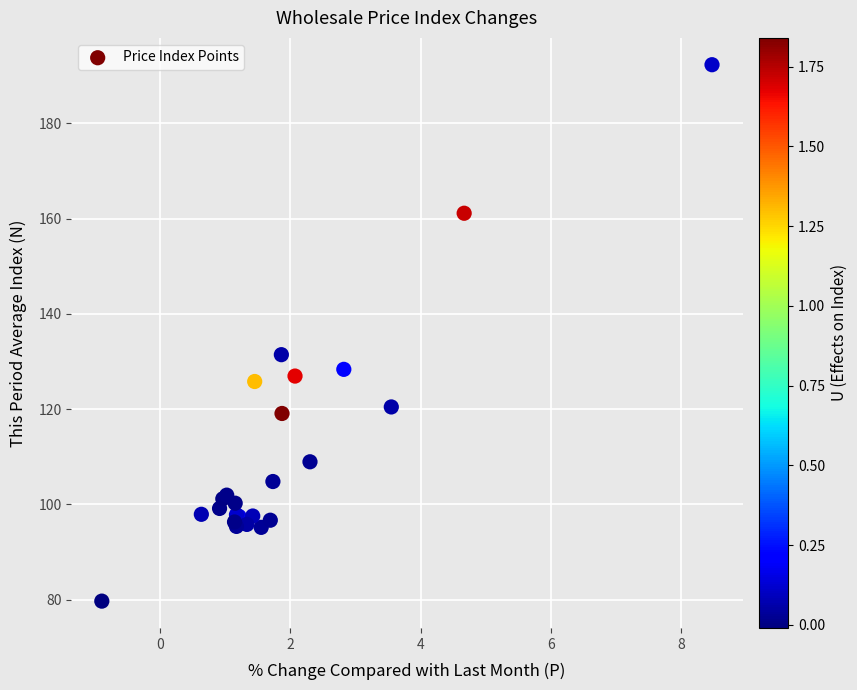

What Y value in the scatter plot is closest to 136?

131.4